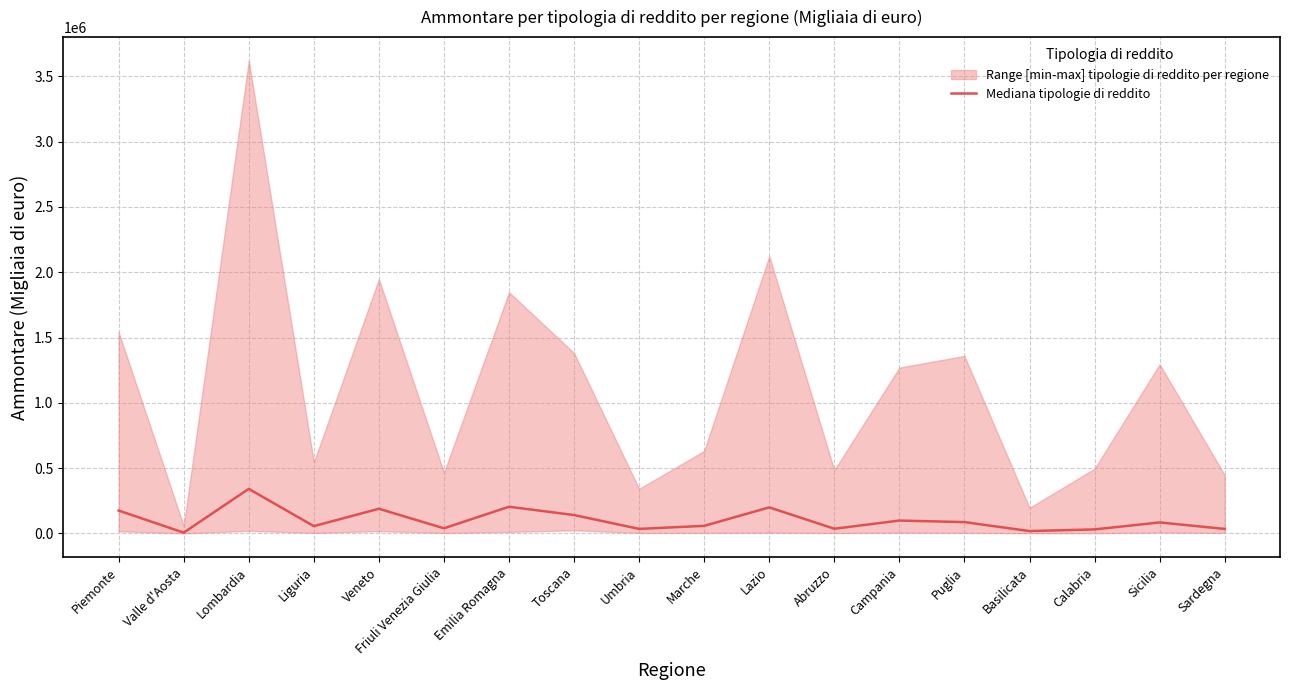

What position from the right is Lombardia?

16